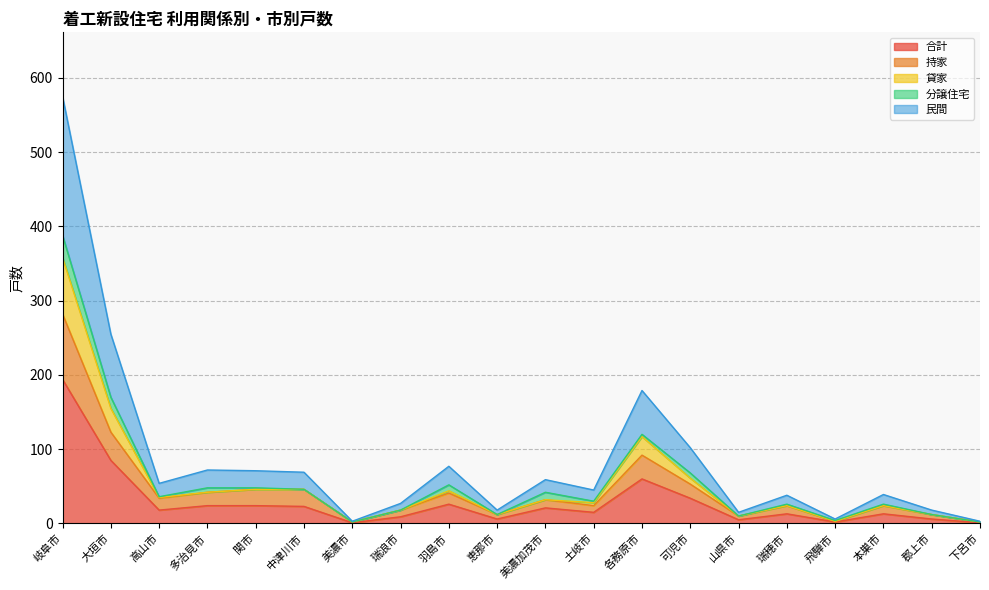

In 合計, how many points are higher than both neighbors (excluding endpoints)?

5